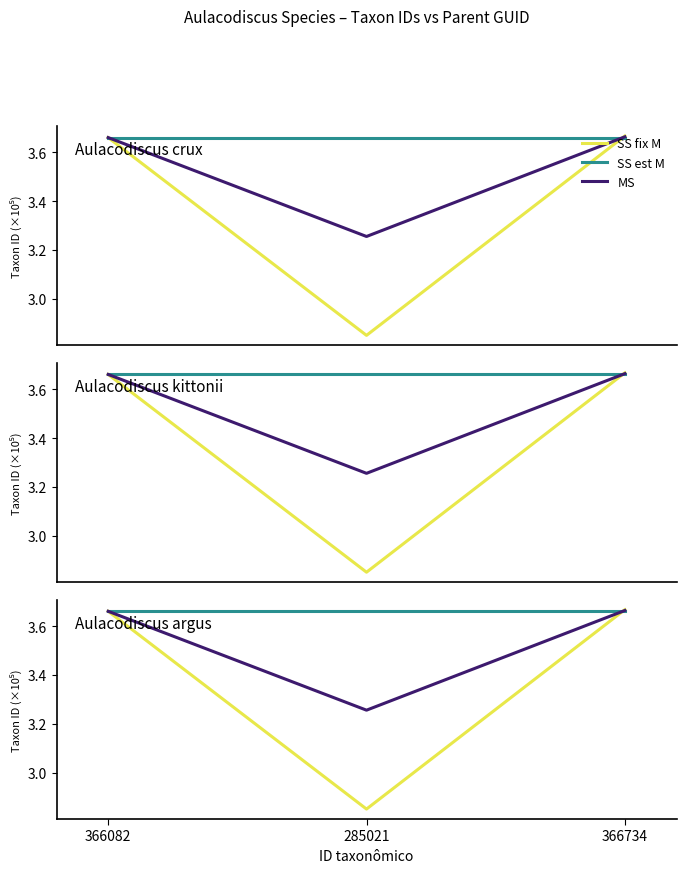

What is the difference between the SS fix M values at 366734 and 285021?

0.8